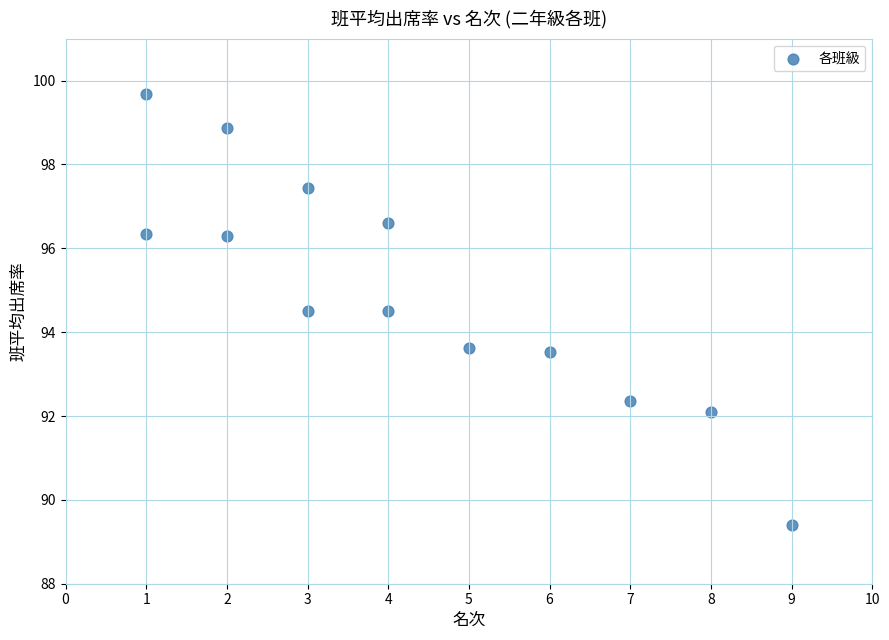

What is the range of Y values (max minus min)?

10.3